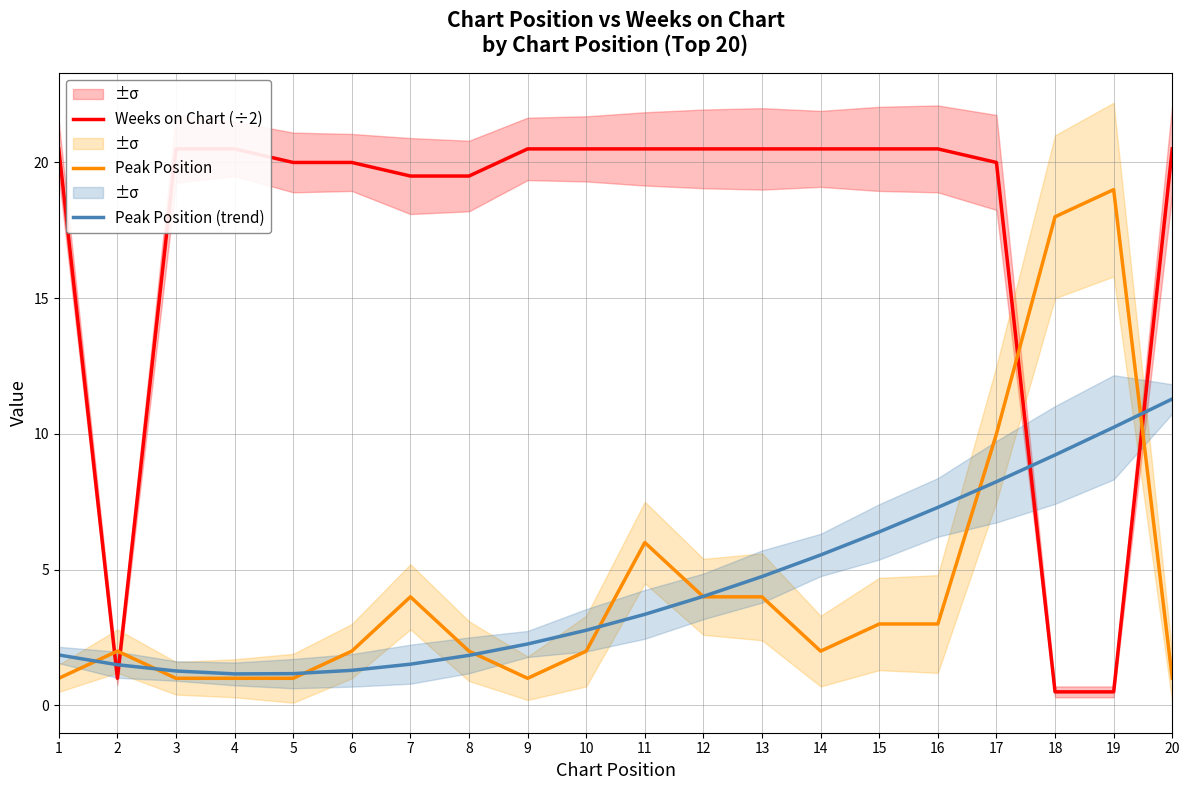

At which label is Peak Position (trend) closest to 6?

15